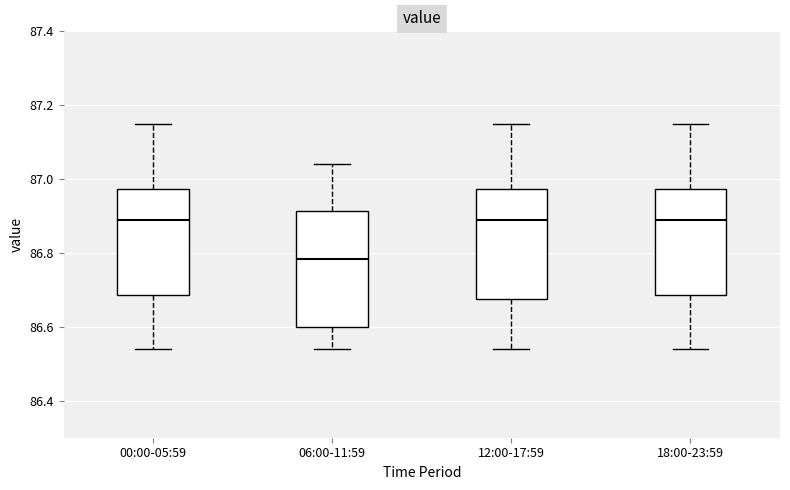

Which box's median line is the lowest?

06:00-11:59